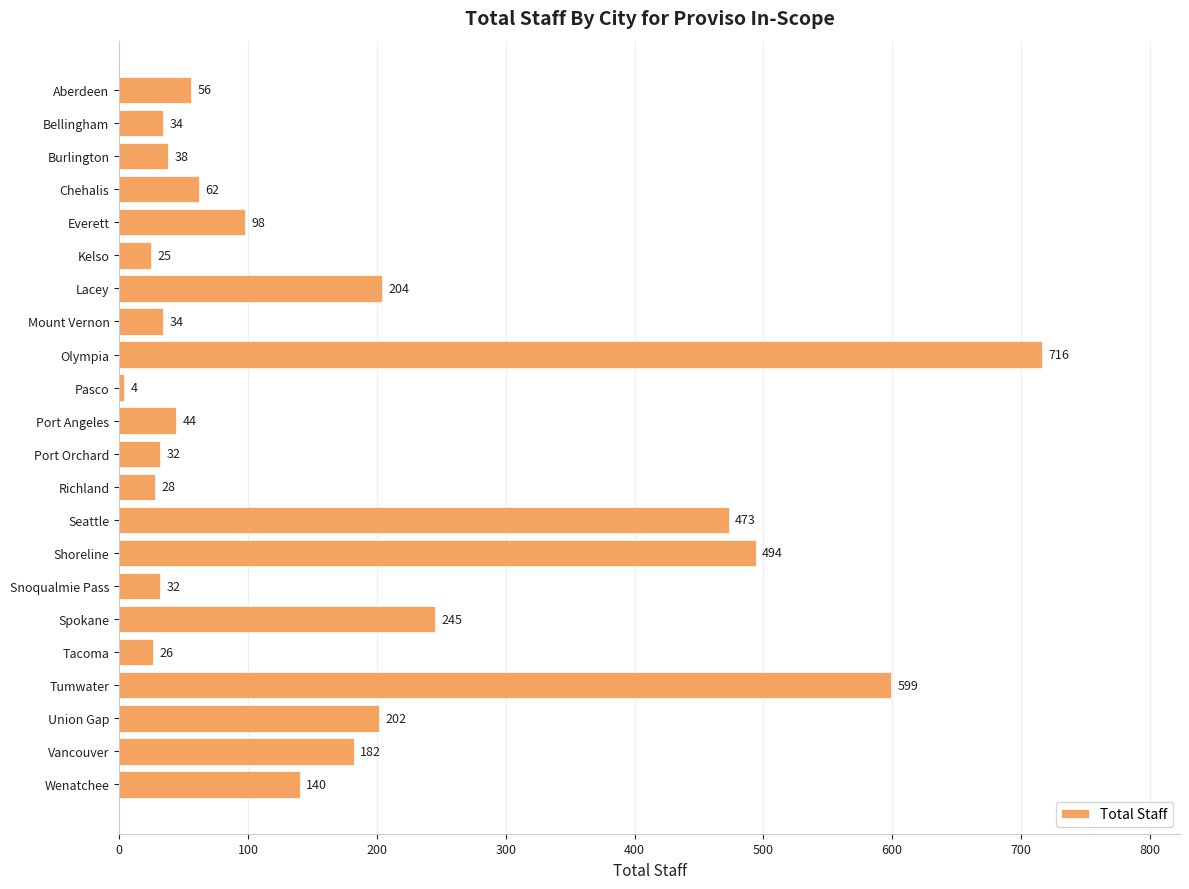

Reading top to bottom, list all the values displayed in this chart.

Aberdeen=56	Bellingham=34	Burlington=38	Chehalis=62	Everett=98	Kelso=25	Lacey=204	Mount Vernon=34	Olympia=716	Pasco=4	Port Angeles=44	Port Orchard=32	Richland=28	Seattle=473	Shoreline=494	Snoqualmie Pass=32	Spokane=245	Tacoma=26	Tumwater=599	Union Gap=202	Vancouver=182	Wenatchee=140